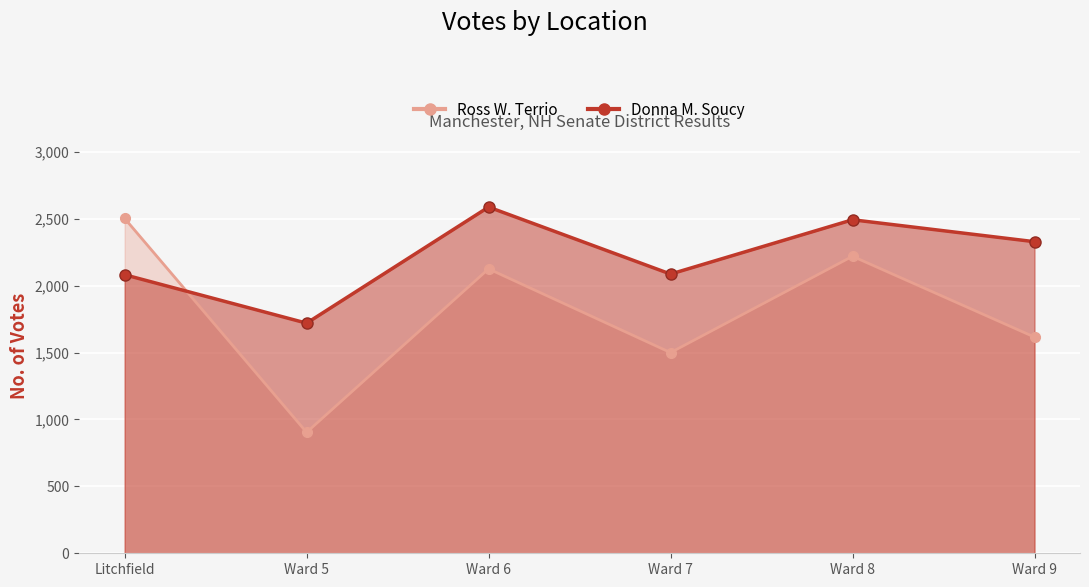

What is the label of the 1st point from the right?

Ward 9